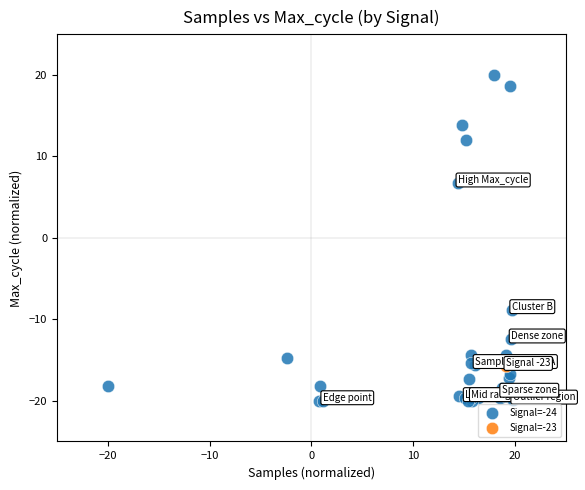

What are all the series names shown in the legend?

Signal=-24, Signal=-23